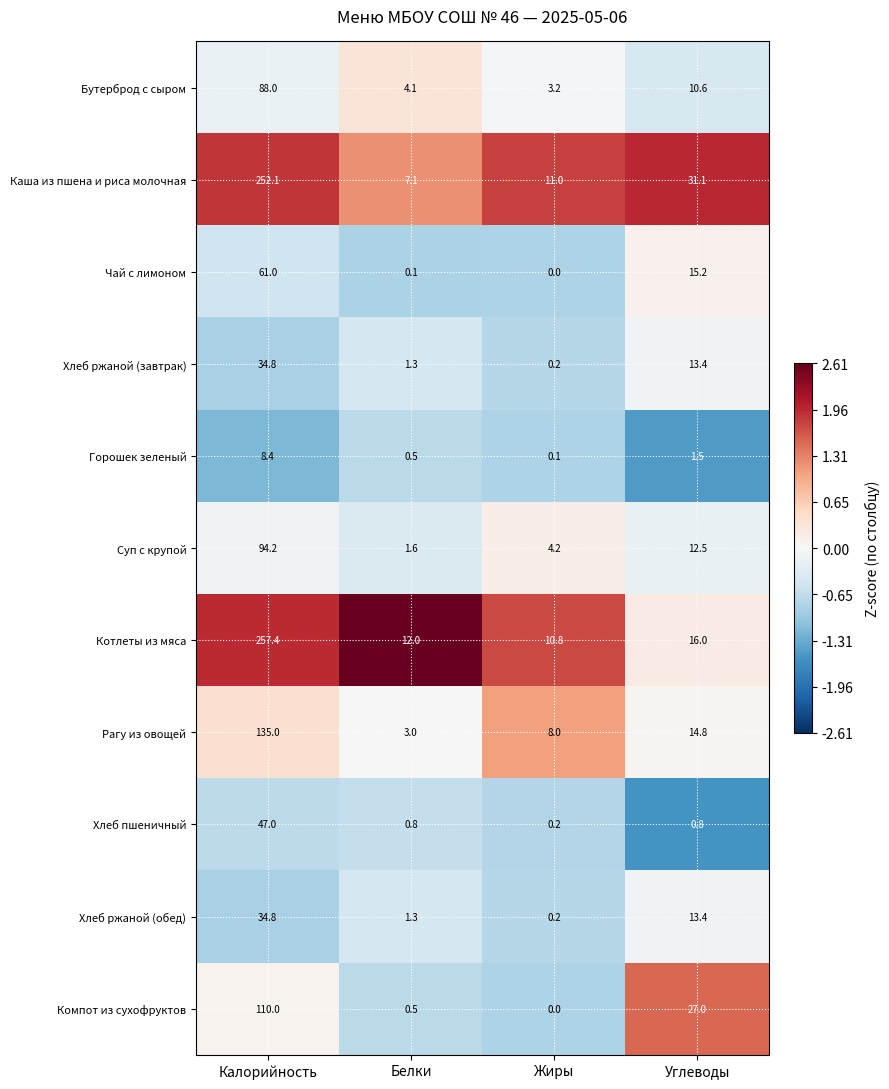

List the labels in order of Бутерброд с сыром value, smallest first.

Жиры, Белки, Углеводы, Калорийность